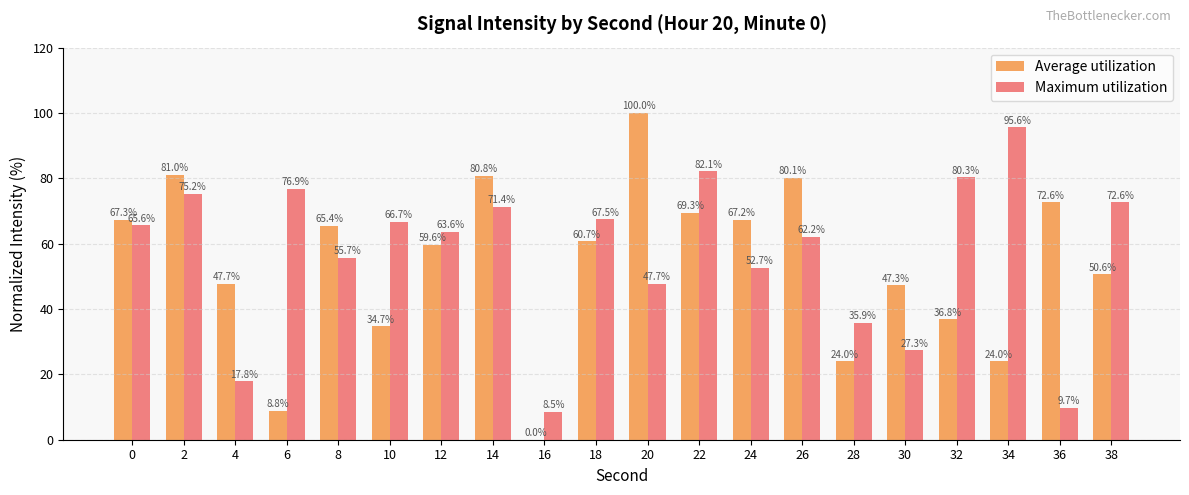

Is it true that Average utilization equals 46.0 at 24?

False